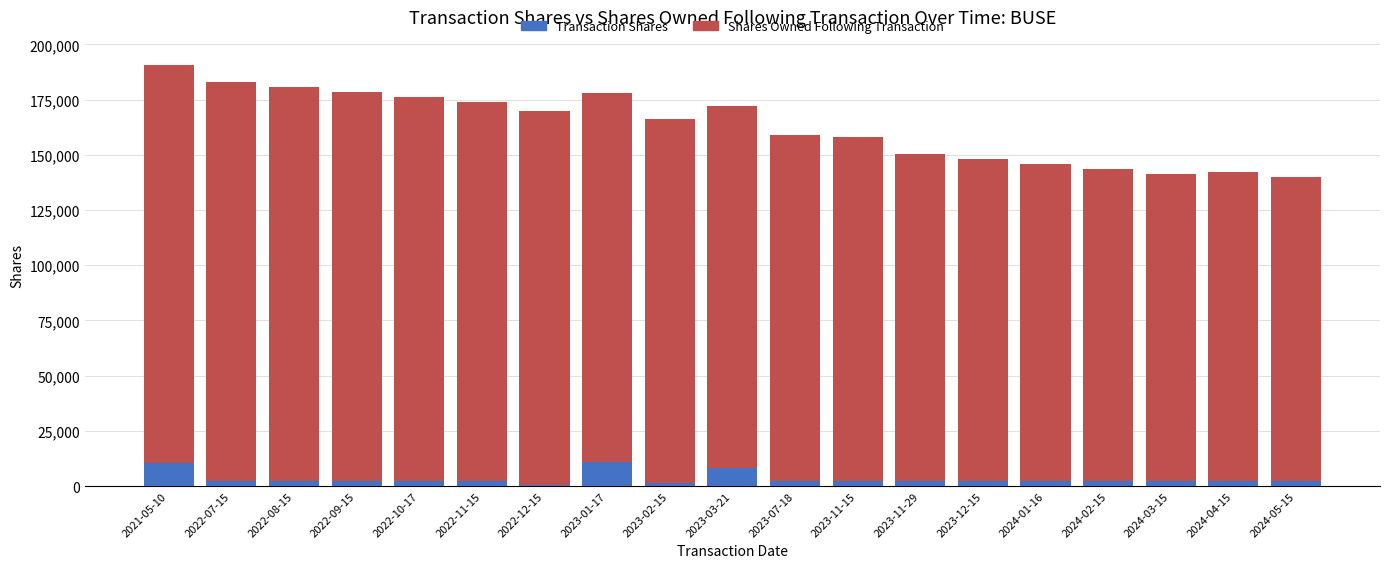

What is the sum of the Transaction Shares values at 2023-02-15 and 2024-02-15?

3540